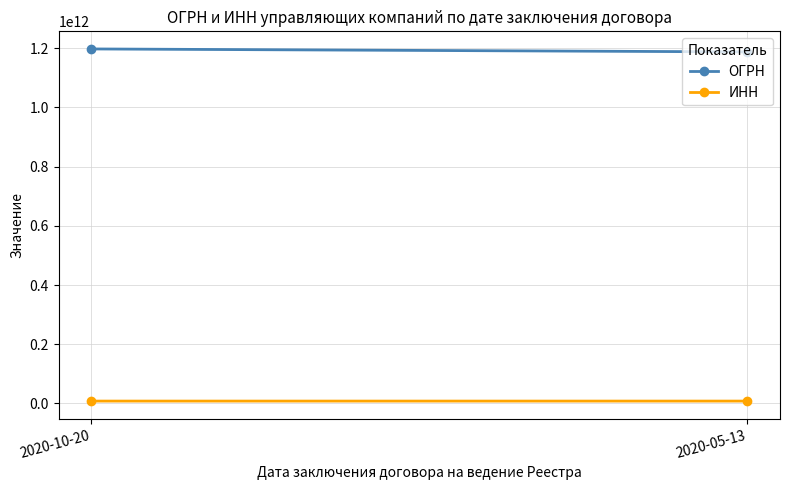

At which label does ИНН reach its minimum?

2020-05-13